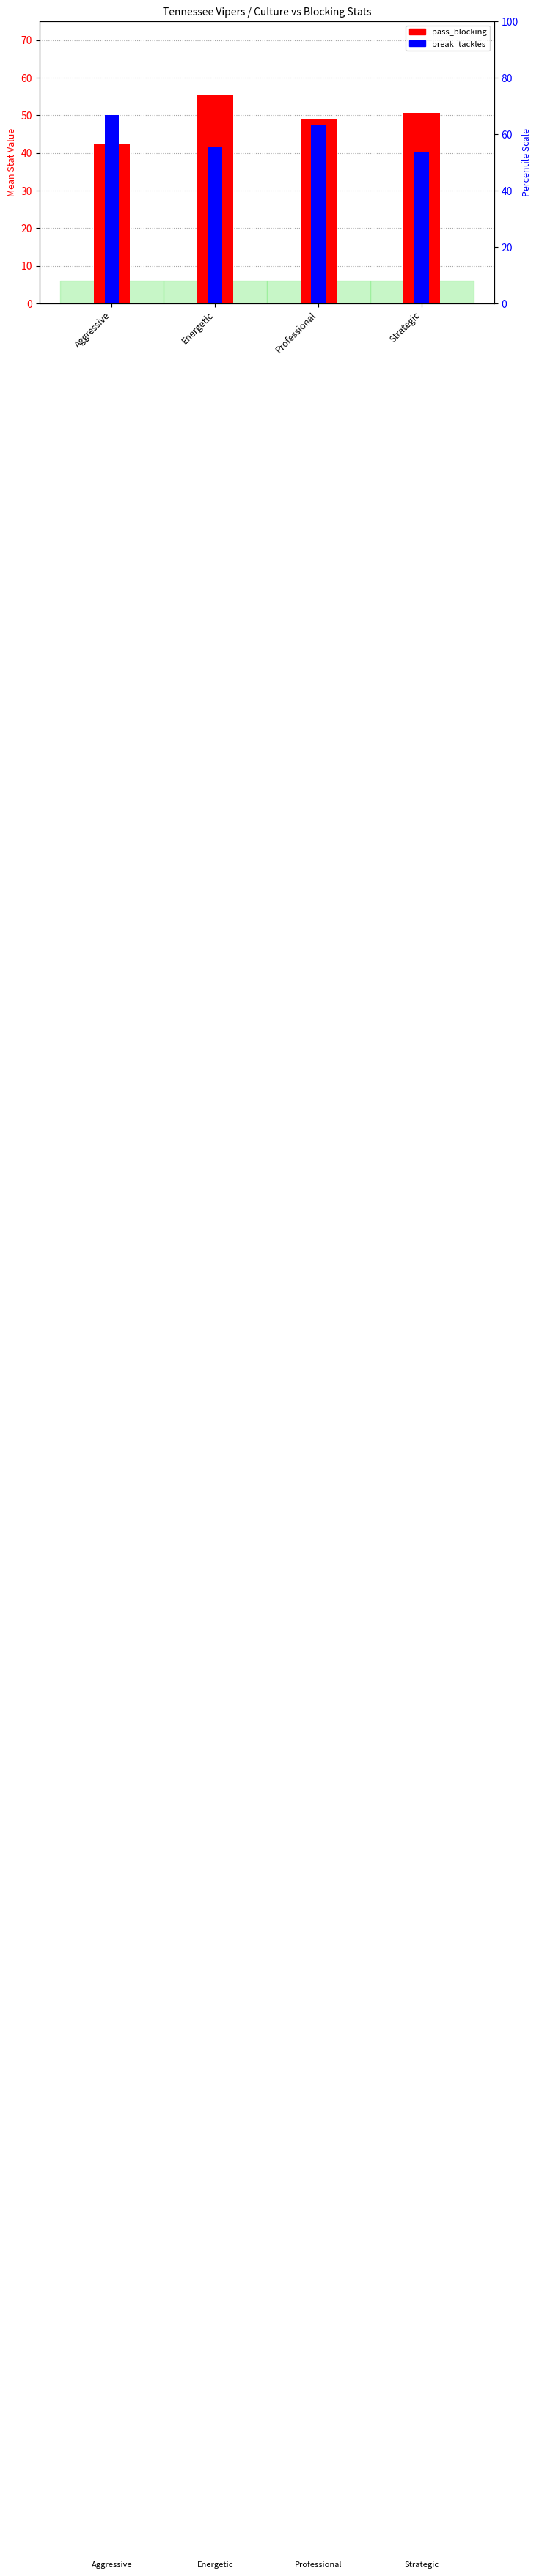

What position from the left is Aggressive?

1